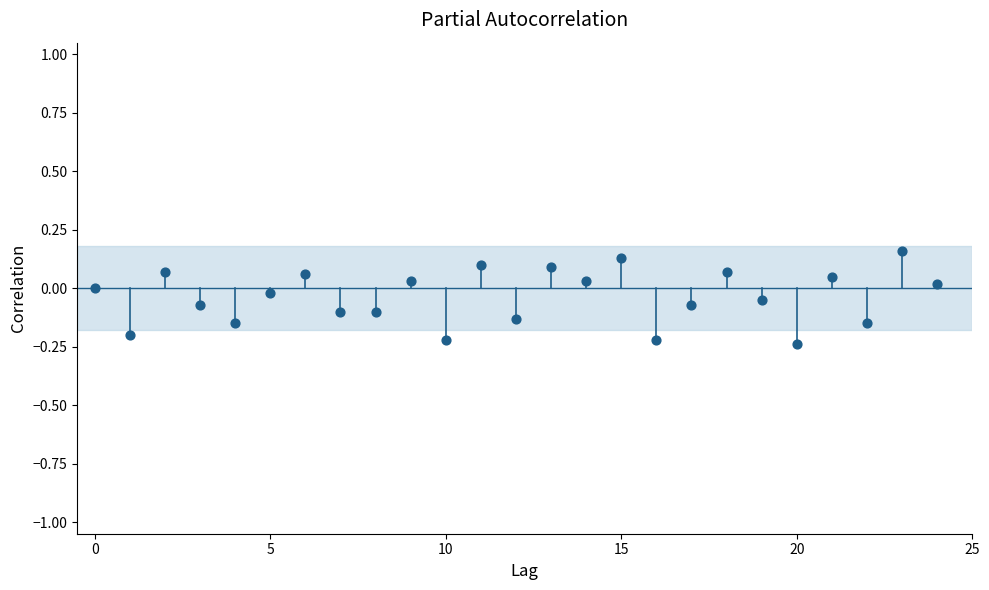

How many data points are displayed?

25